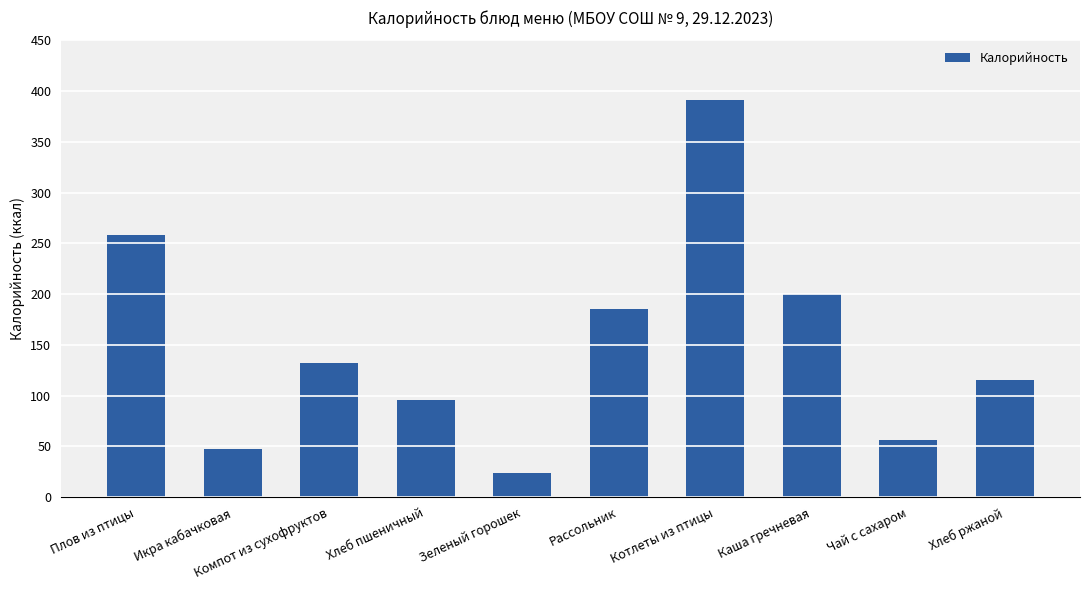

Is it true that the value at Компот из сухофруктов is 191.0?

False